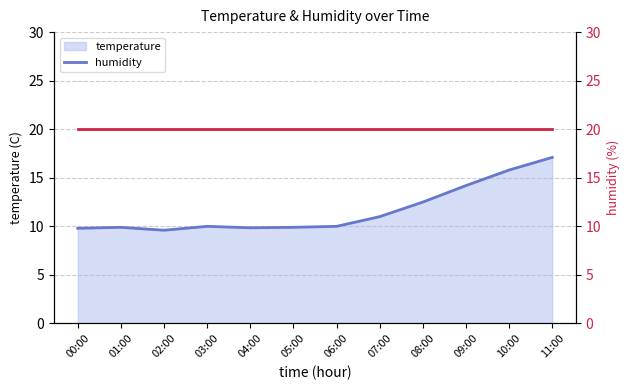

True or false: humidity and temperature line intersect in this chart.

False